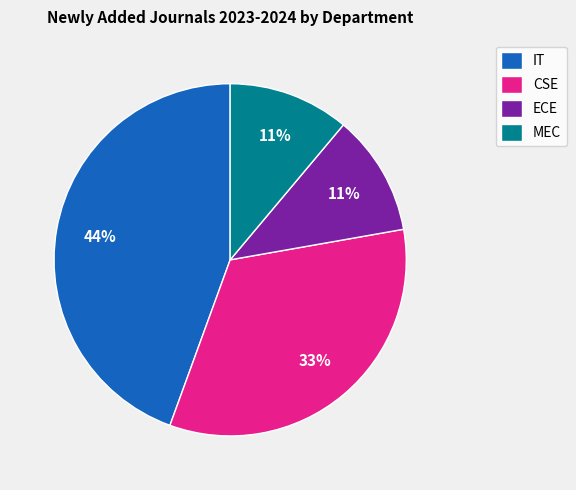

What is the largest slice in the pie chart?

IT